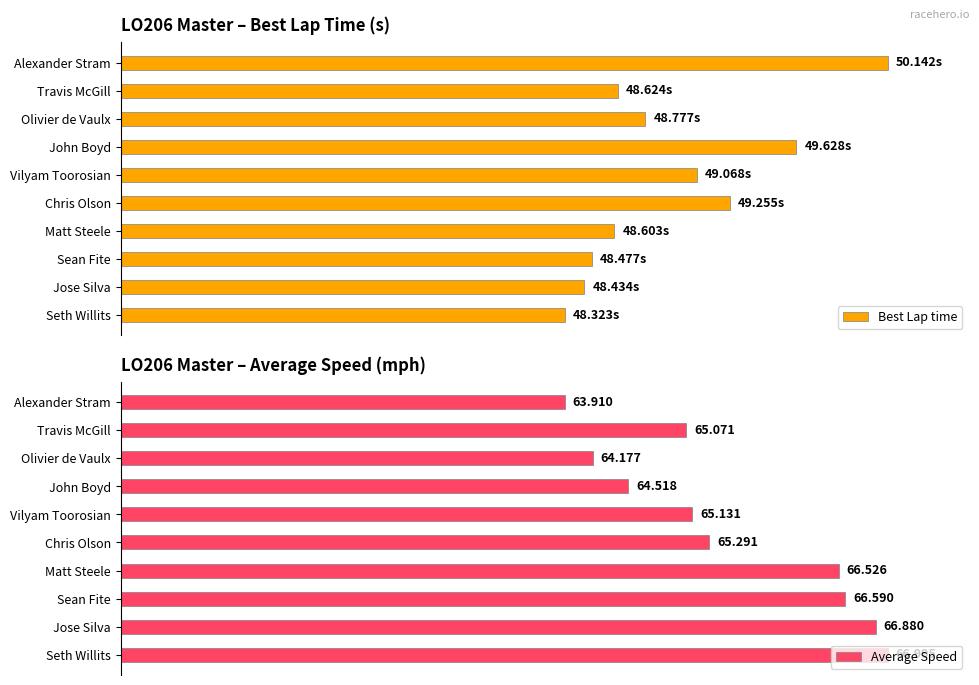

How many bars are there in each group?

2